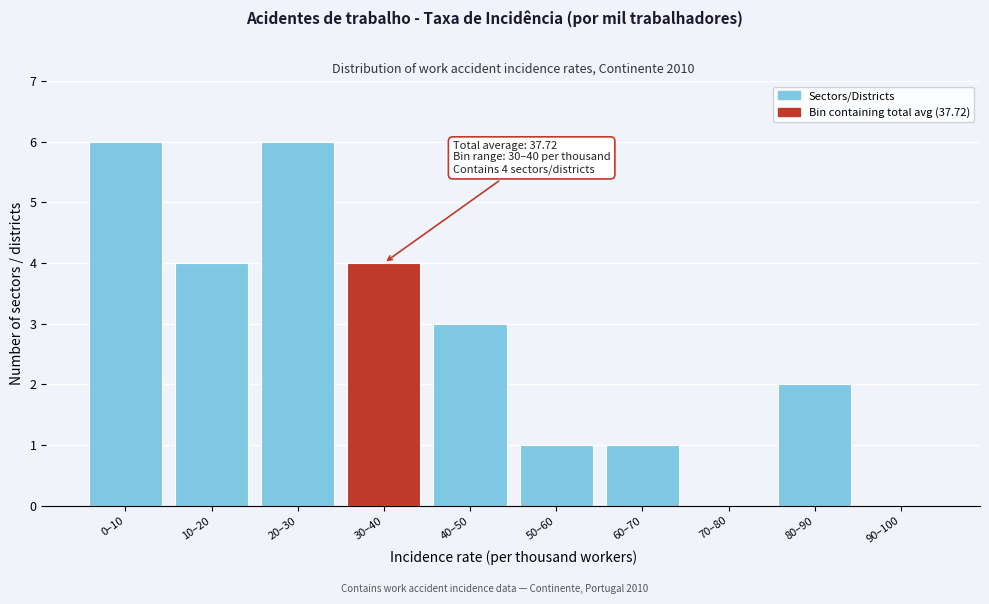

Reading right to left, transcribe all the data shown in this chart.

90–100=0	80–90=2	70–80=0	60–70=1	50–60=1	40–50=3	30–40=4	20–30=6	10–20=4	0–10=6